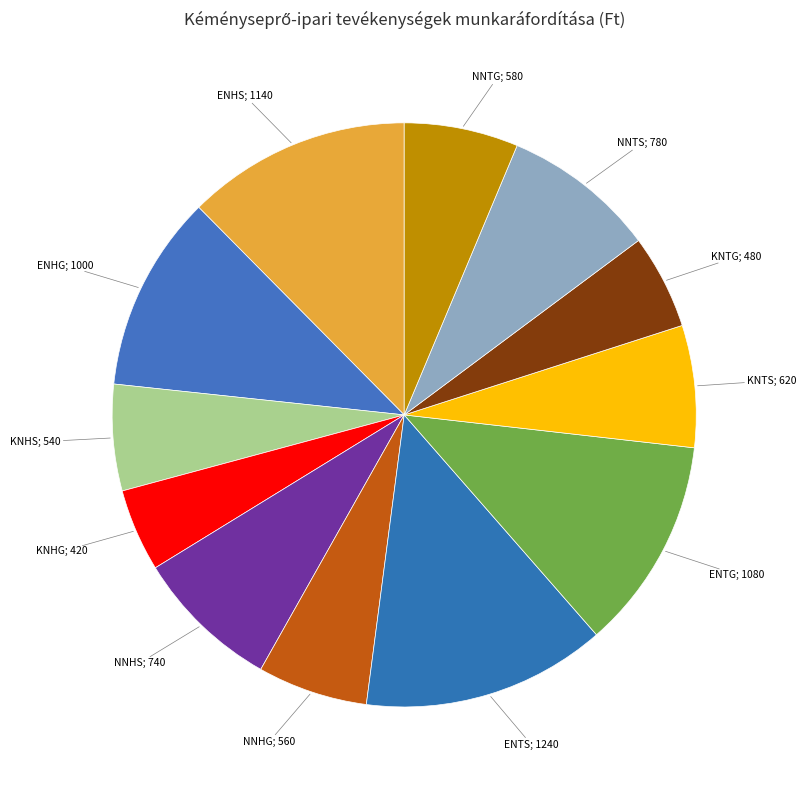

Count the number of slices in the pie.

12